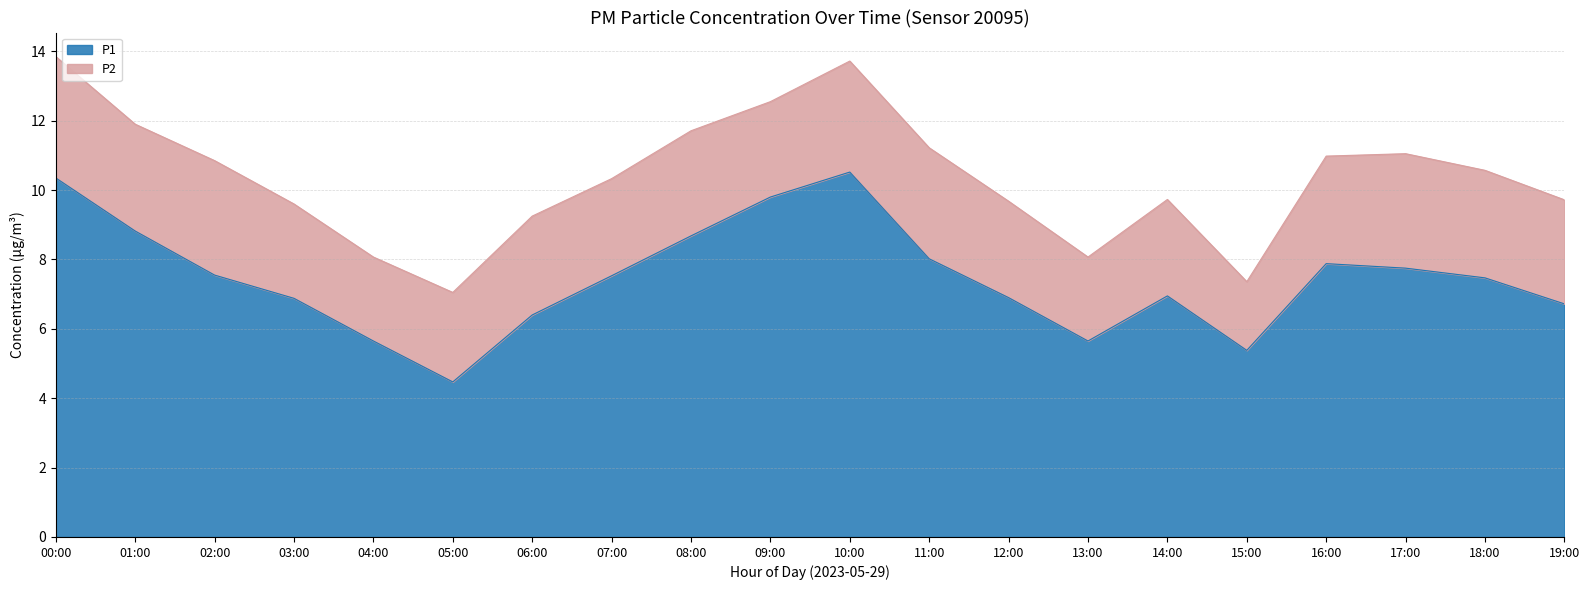

What is the minimum value shown in the chart?

4.5